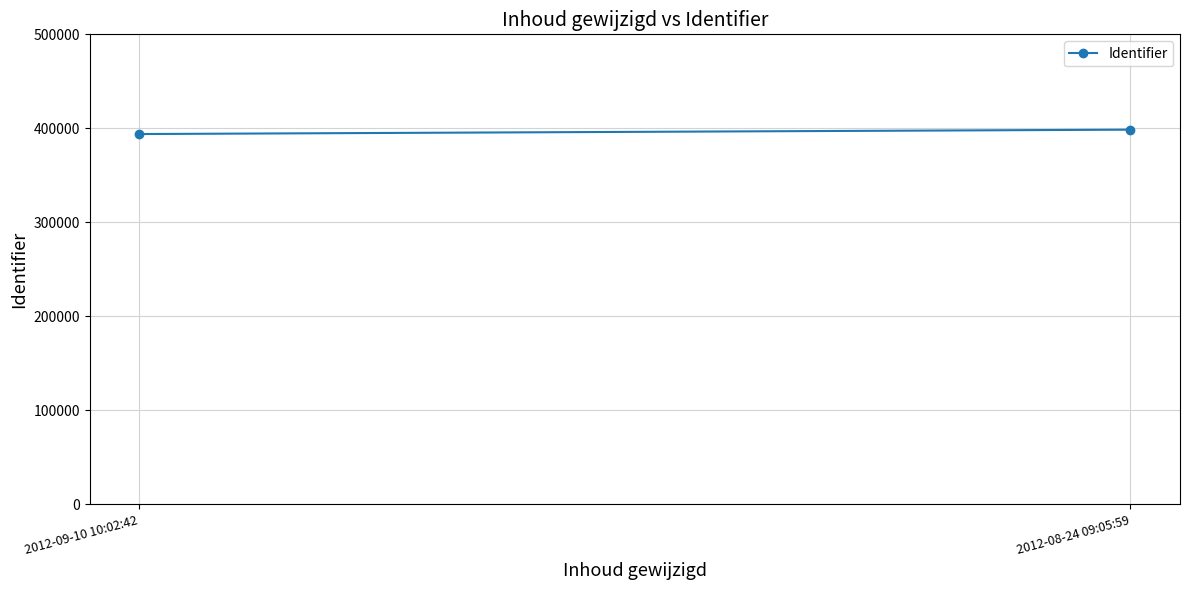

What is the average value?

396202